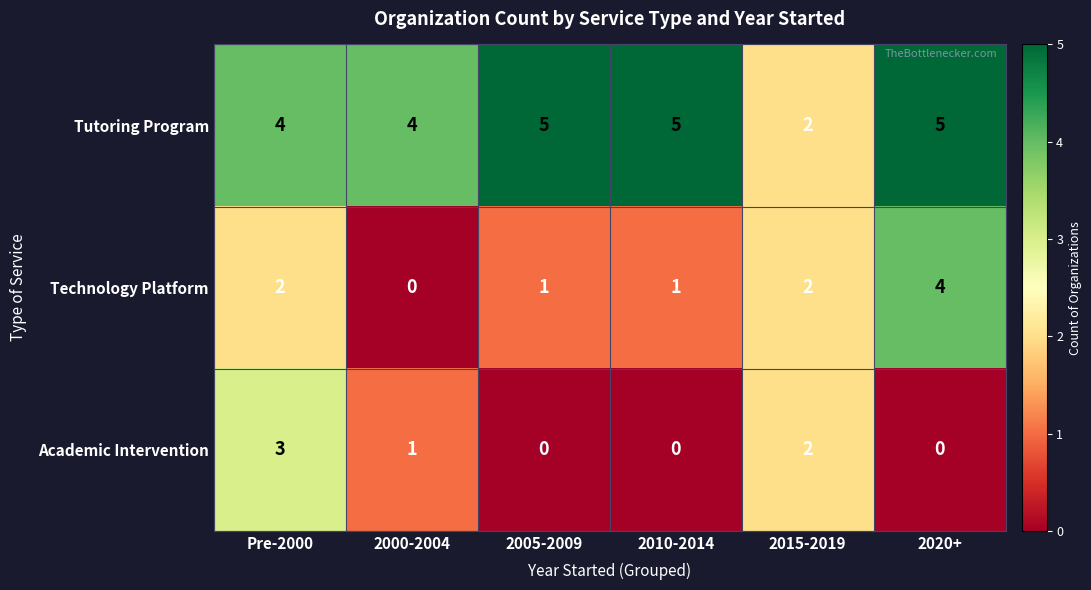

What is the average value of the Tutoring Program series?

4